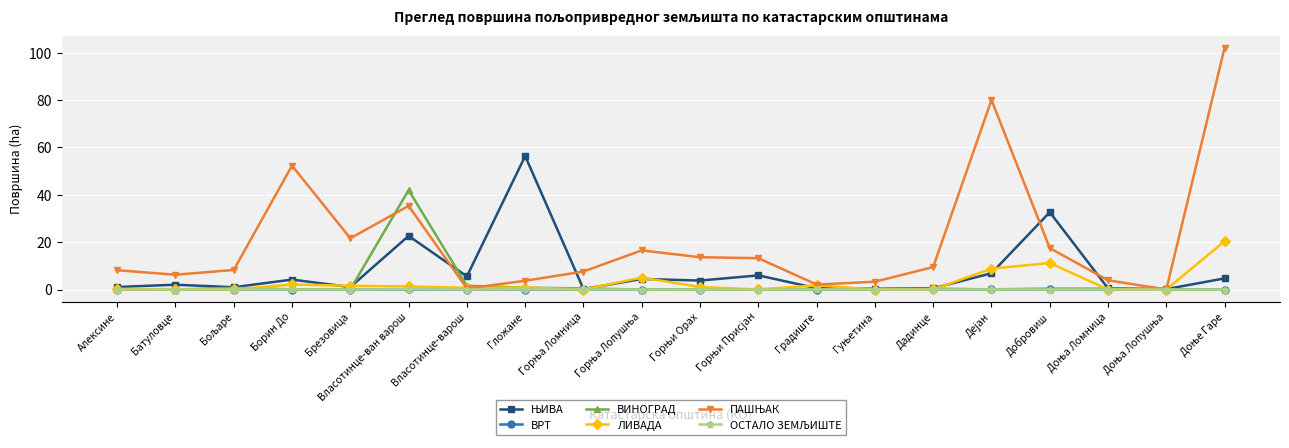

What is the label of the 5th point from the left?

Брезовица